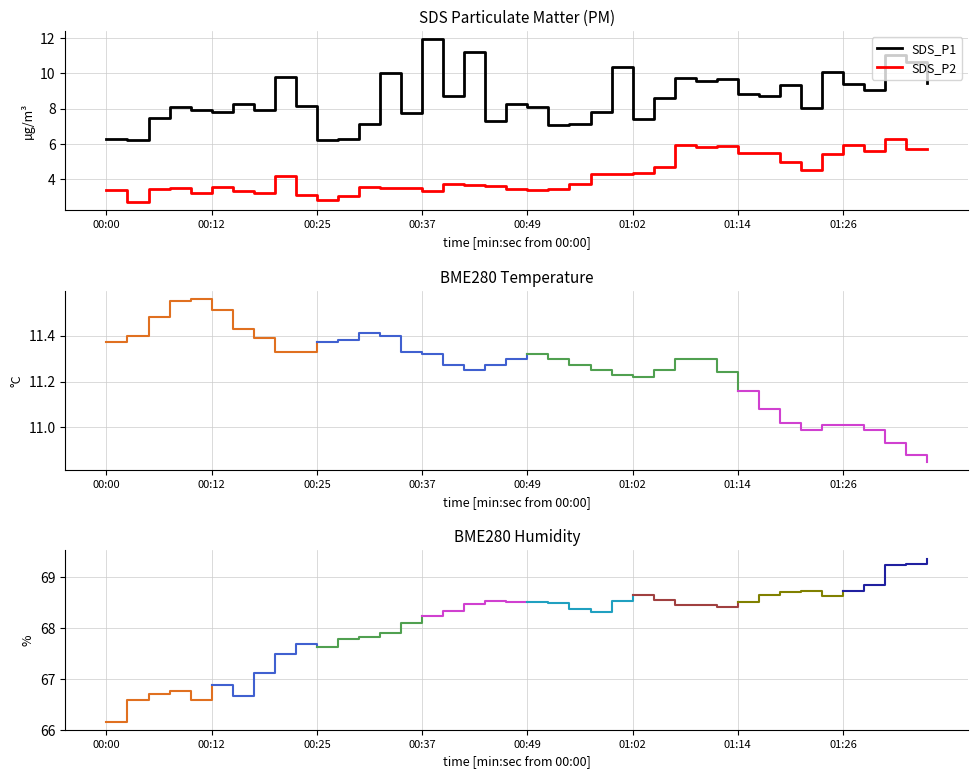

In SDS_P1, how many points are higher than both neighbors (excluding endpoints)?

13